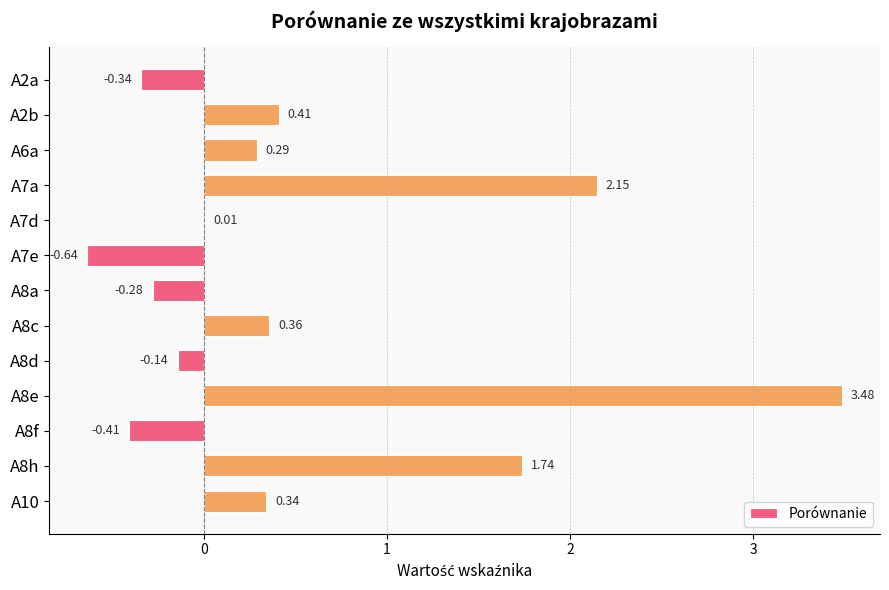

What is the average value?

0.5